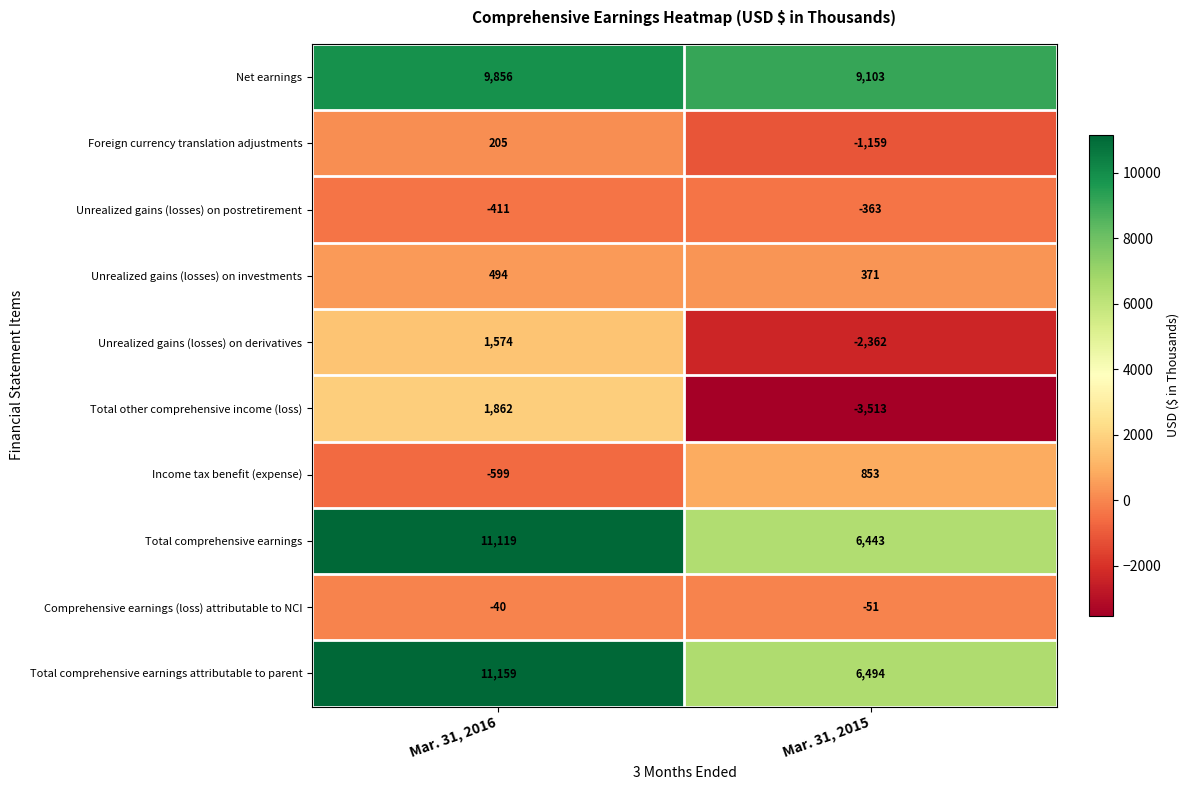

Where is Net earnings nearest to the value 9479?

Mar. 31, 2015